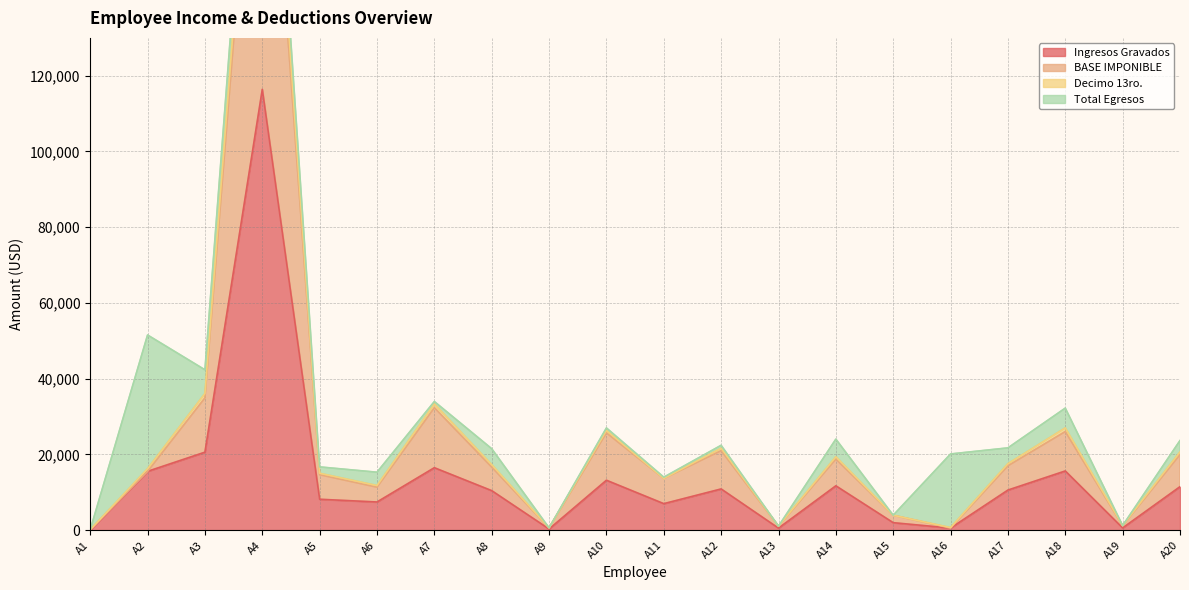

Where is Decimo 13ro. nearest to the value 115755?

A3